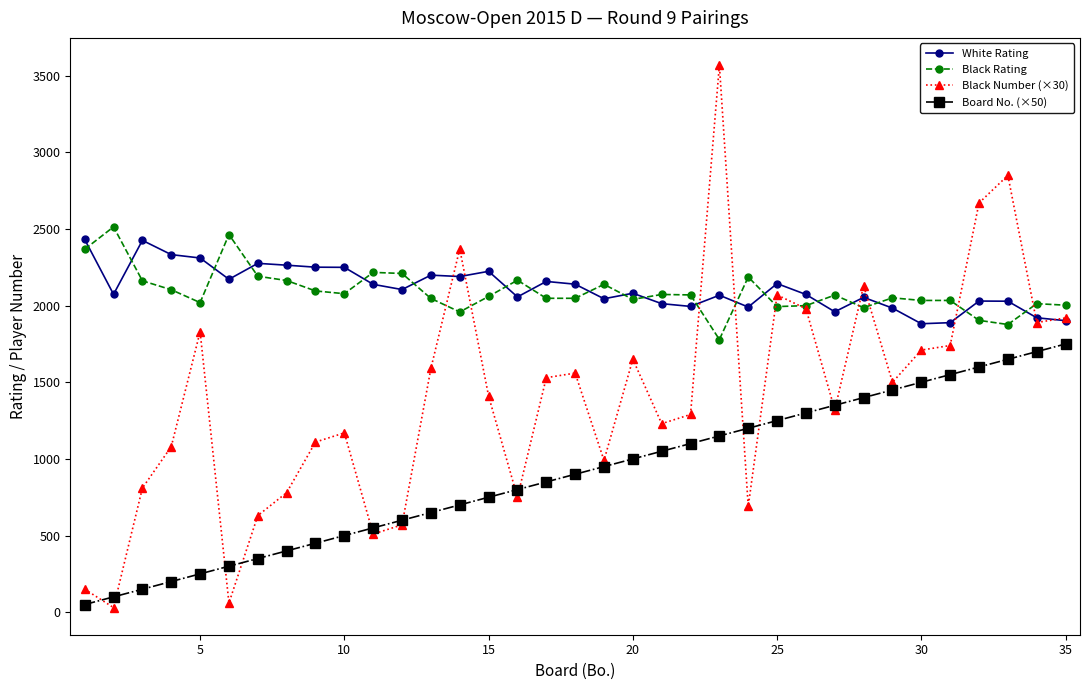

What is the minimum value shown in the chart?

30